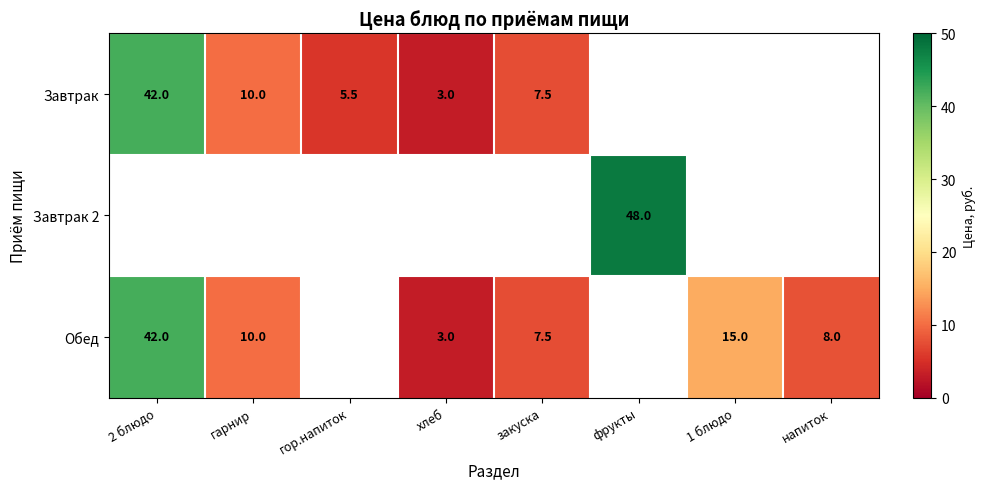

Is the value of Завтрак at гарнир greater than the value of Обед at хлеб?

Yes